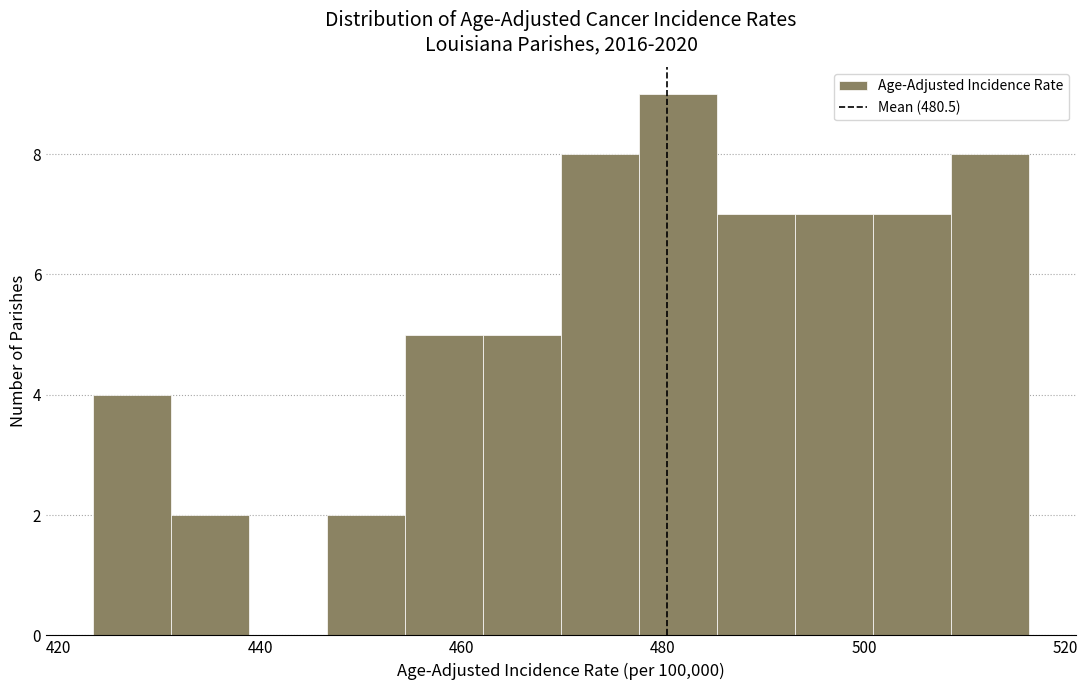

Around what value on the x-axis is the tallest bar? Give the approximate position of its centre, as read against the axis.

482